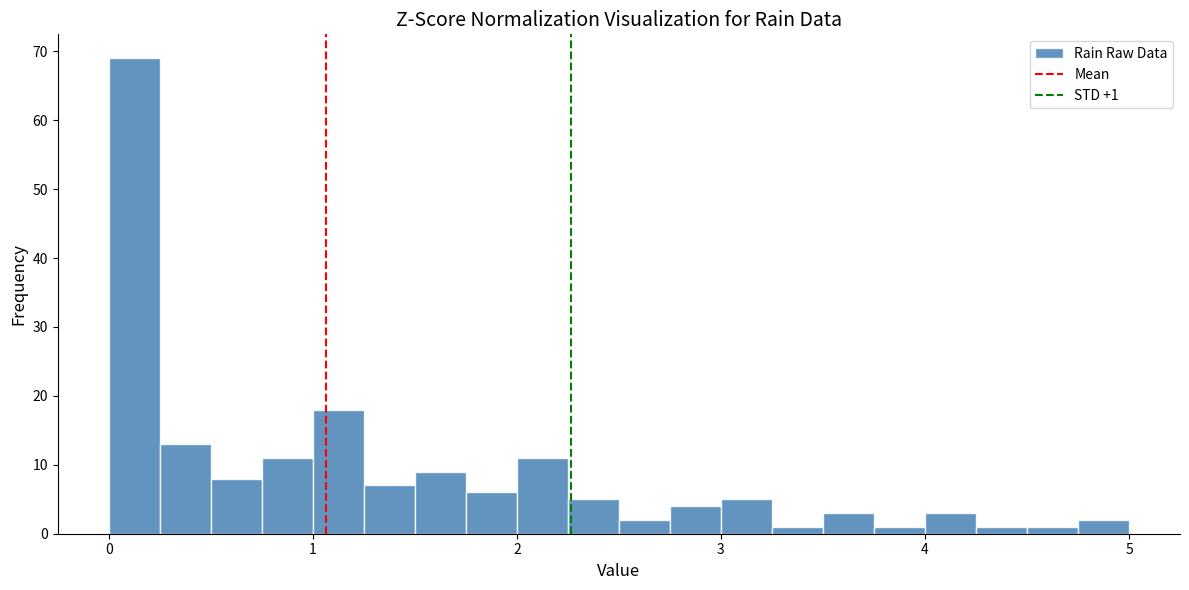

Read against the x-axis, roughly where is the centre of the tallest bar?

0.1